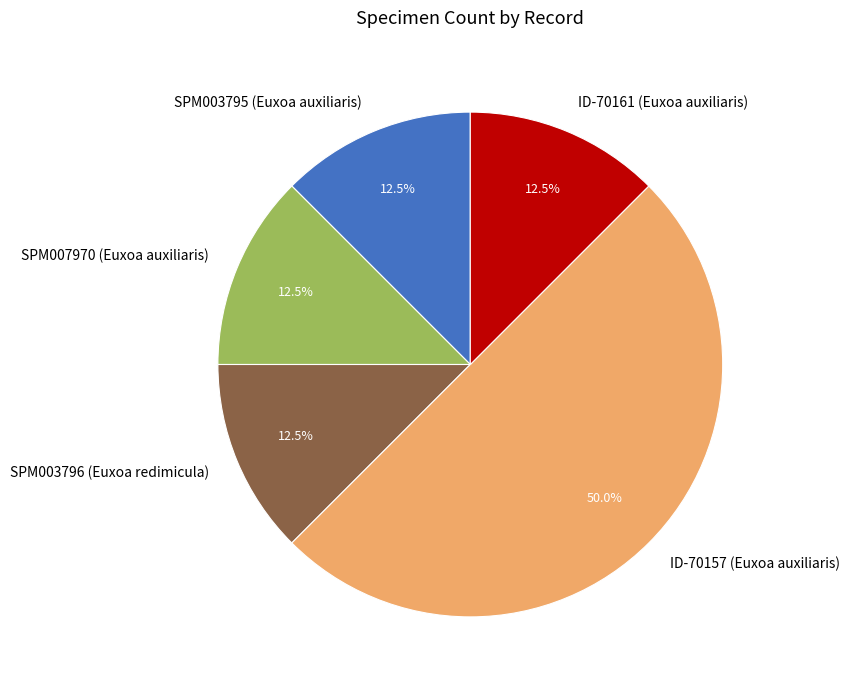

To the nearest percent, what is the average slice percentage?

20%